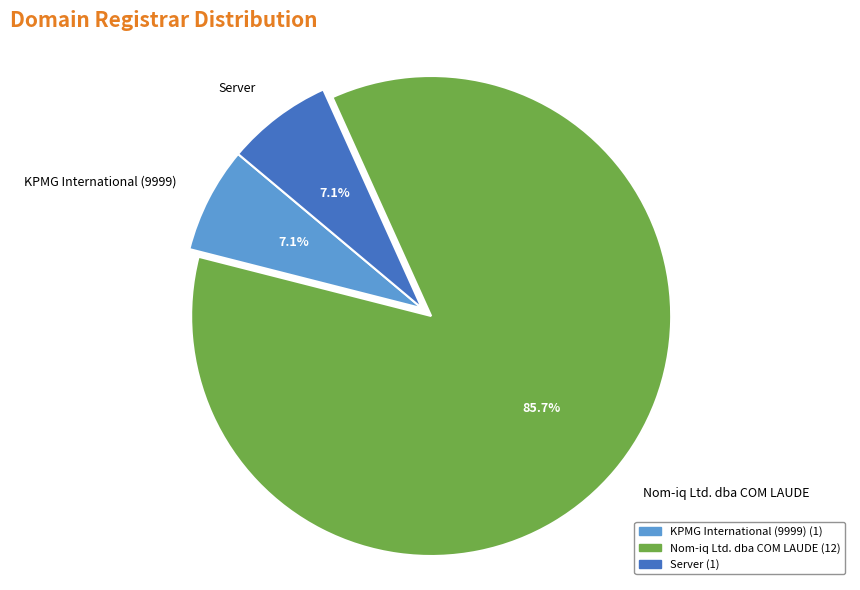

Is the sum of Nom-iq Ltd. dba COM LAUDE and KPMG International (9999) greater than half?

Yes